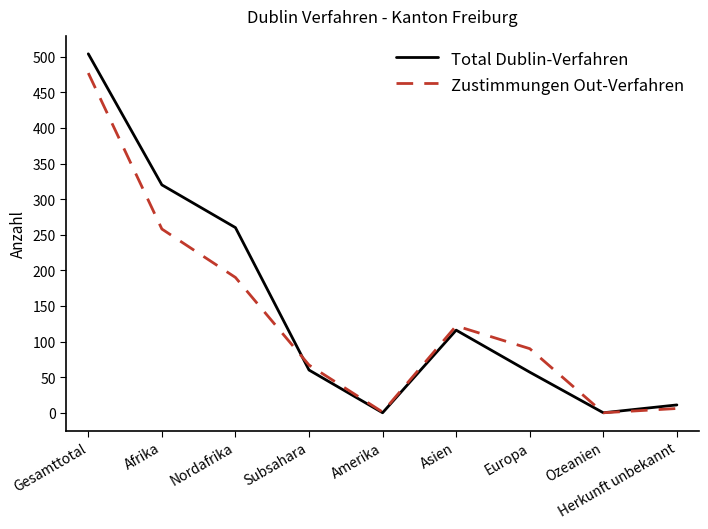

Which series has the largest range (max minus min)?

Total Dublin-Verfahren